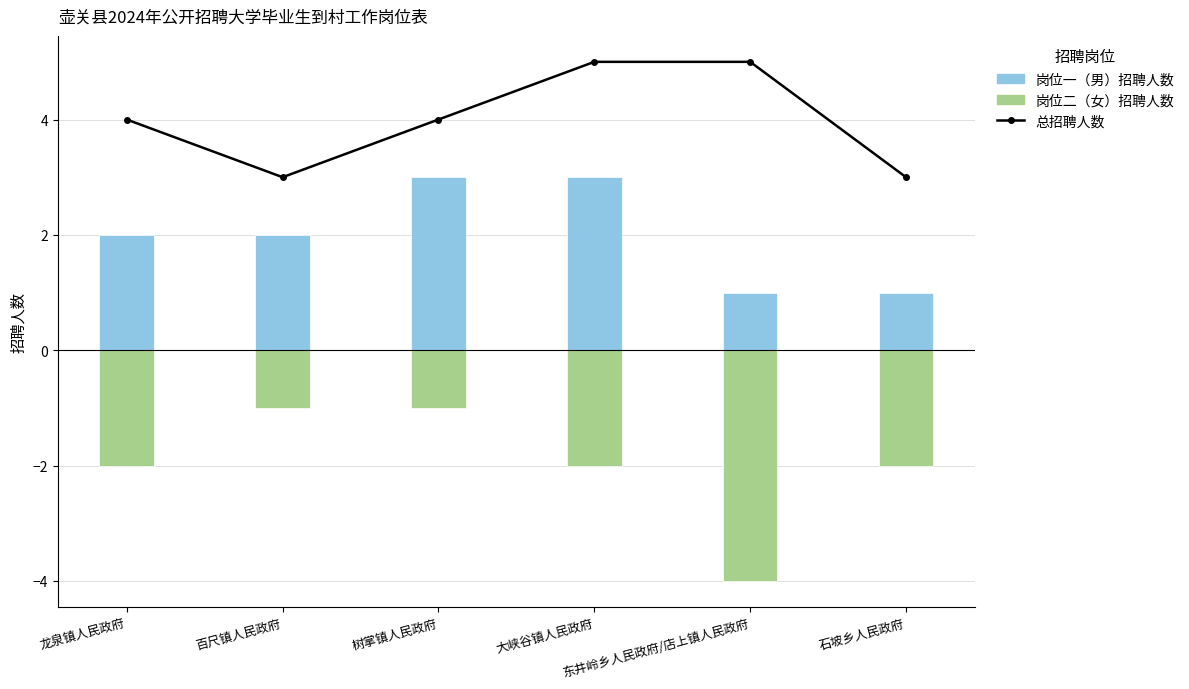

What is the sum of the 总招聘人数 values at 百尺镇人民政府 and 龙泉镇人民政府?

7